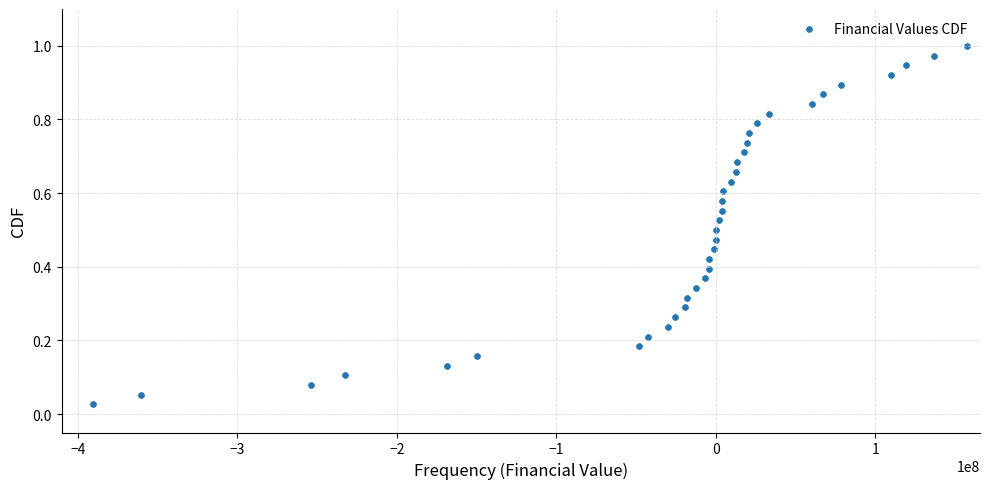

What is the range of X values (max minus min)?

548540720.6